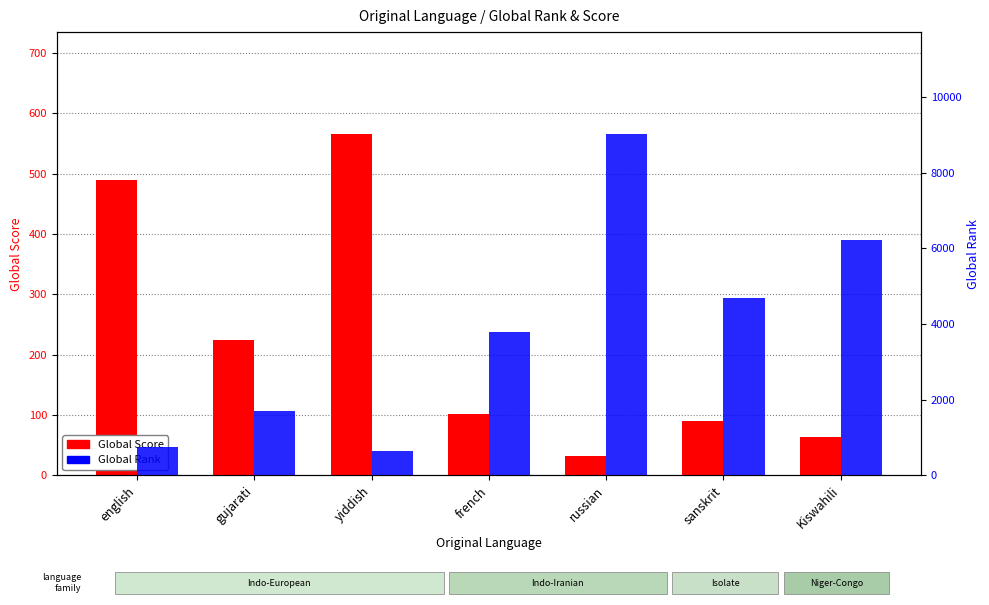

What is the approximate value of Global Score at sanskrit, to the nearest 50?

100